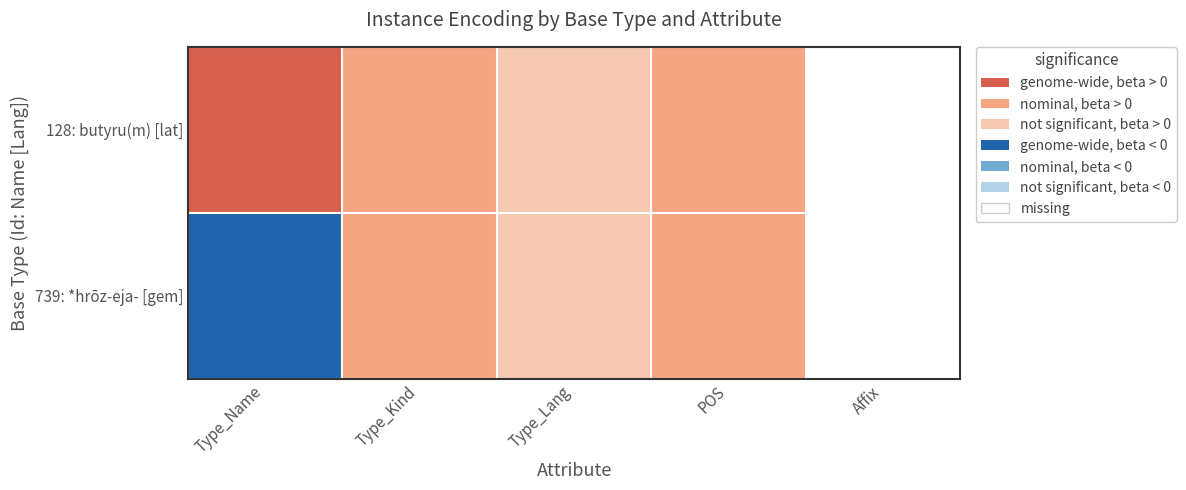

Rank the series by their average value, from lowest to highest.

739: *hrōz-eja- [gem], 128: butyru(m) [lat]